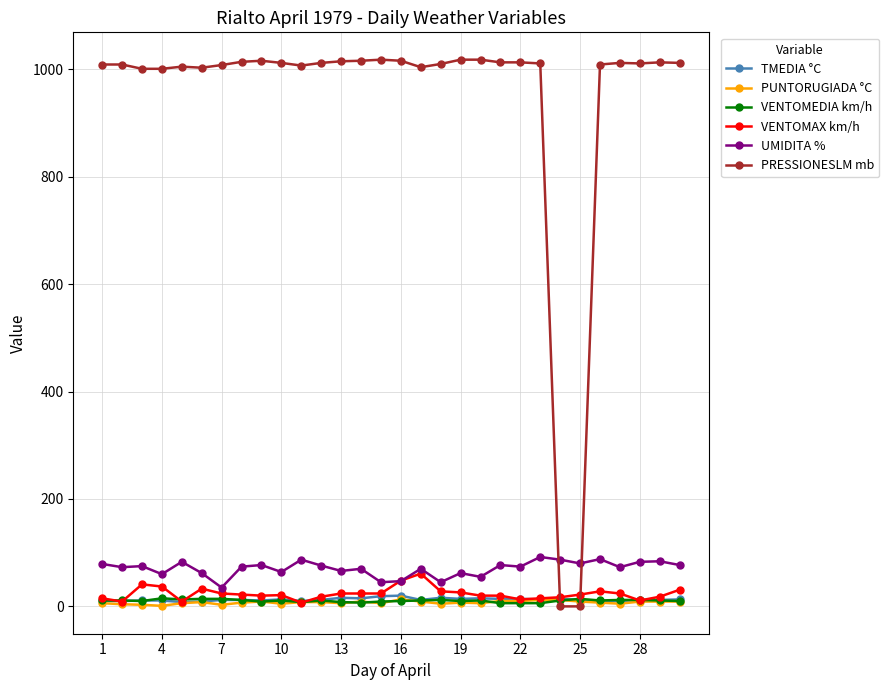

Which series has the largest range (max minus min)?

PRESSIONESLM mb